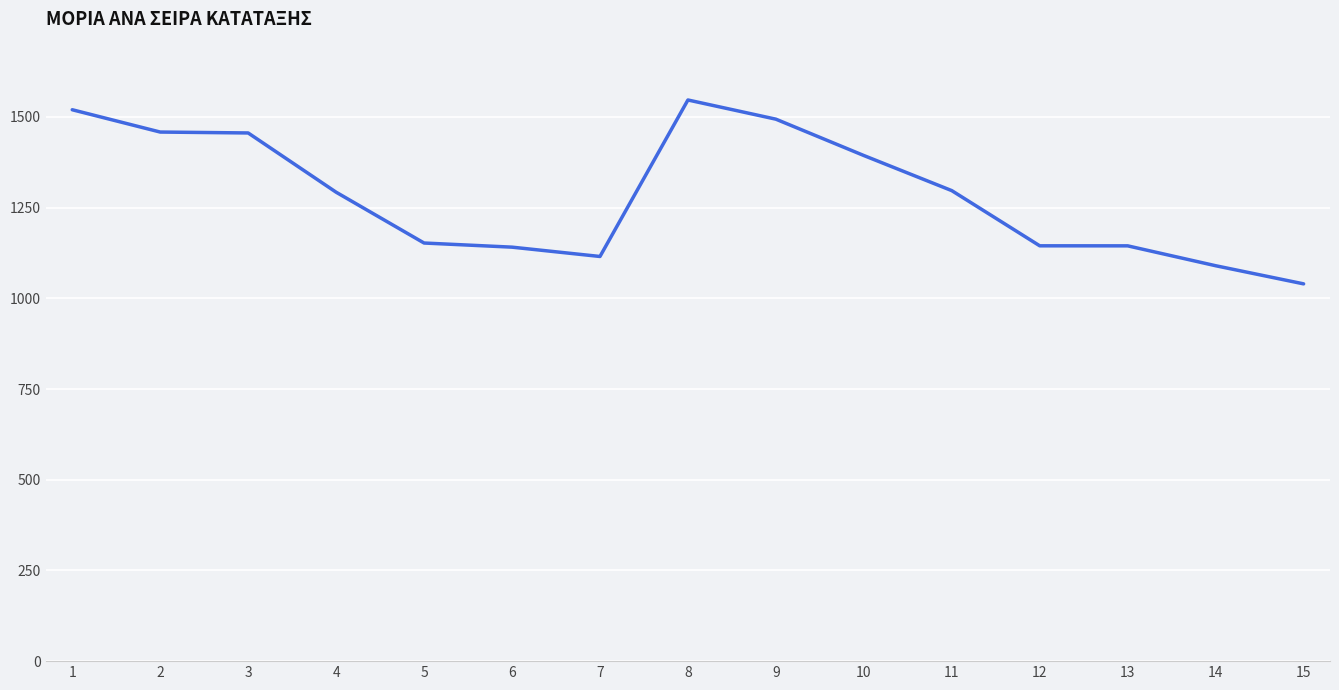

The value at 14 is 509.6. True or false?

False